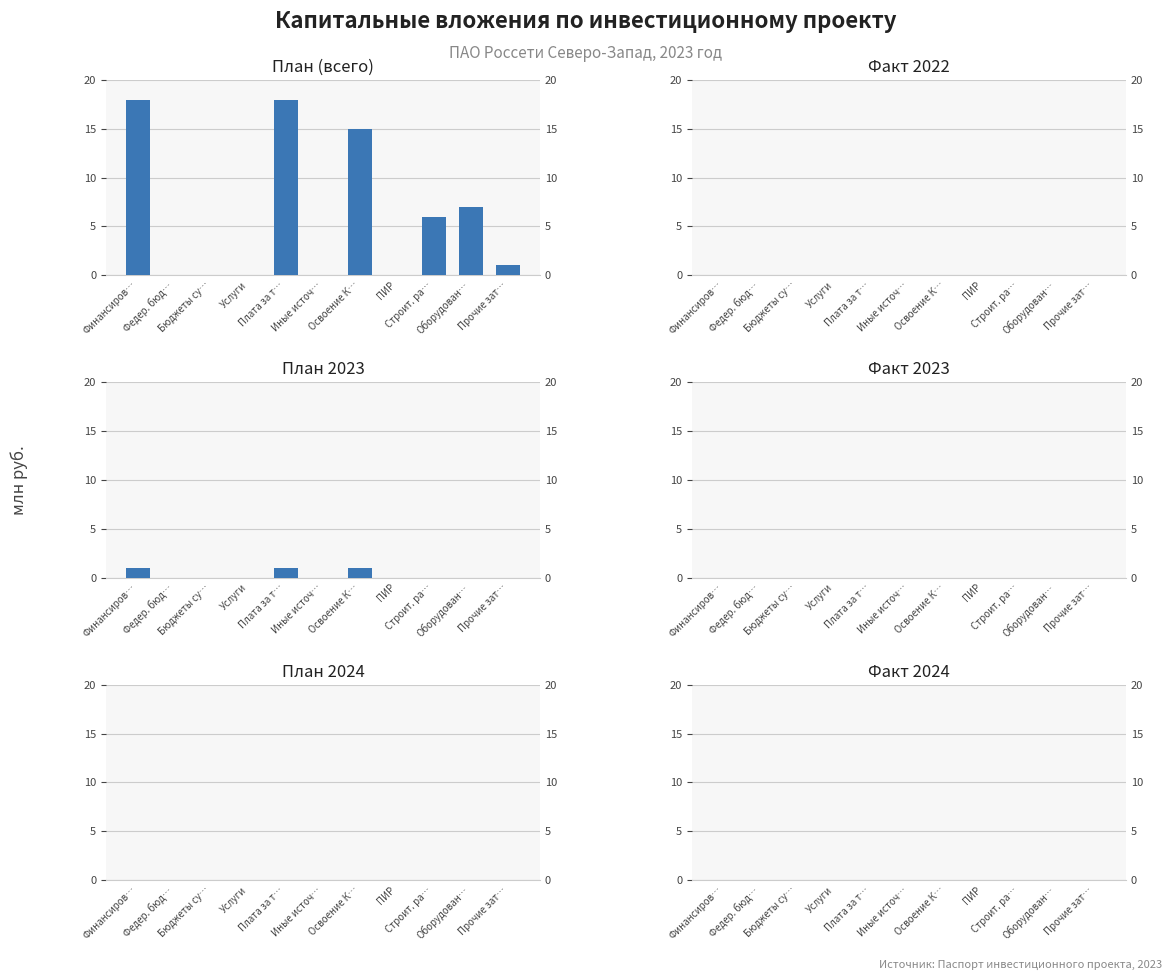

The План (всего) series shows 6 at Строит. ра…. True or false?

True